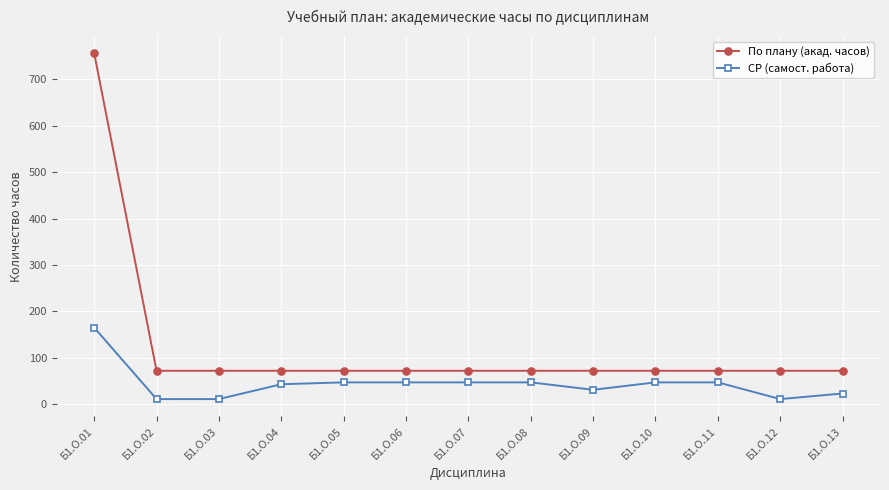

List the series in order of their overall mean, lowest first.

СР (самост. работа), По плану (акад. часов)